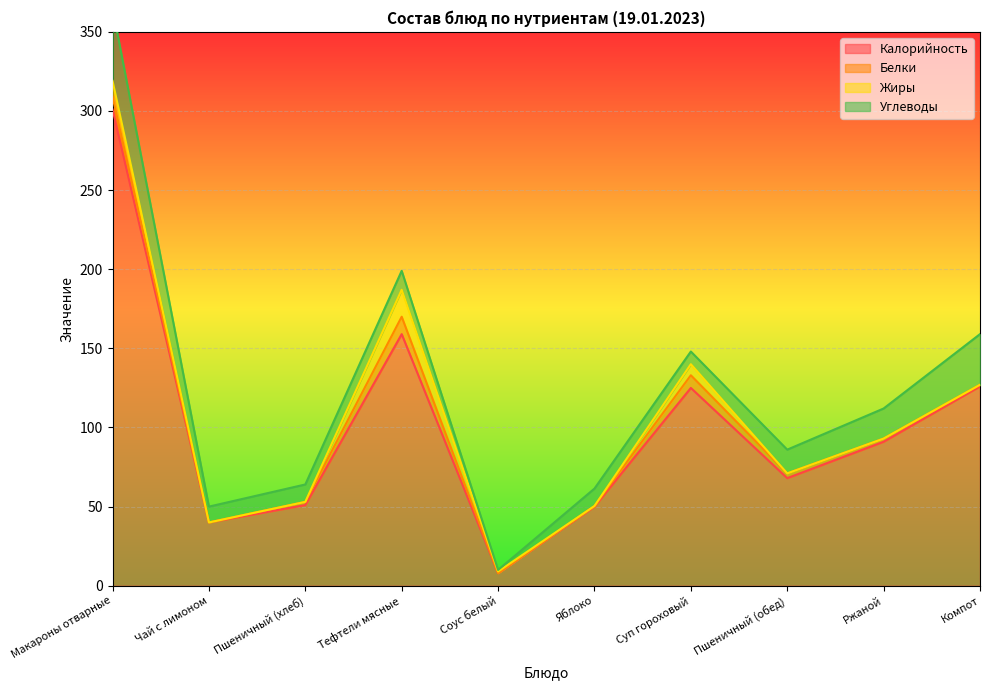

Read the Калорийность value at Тефтели мясные.

159